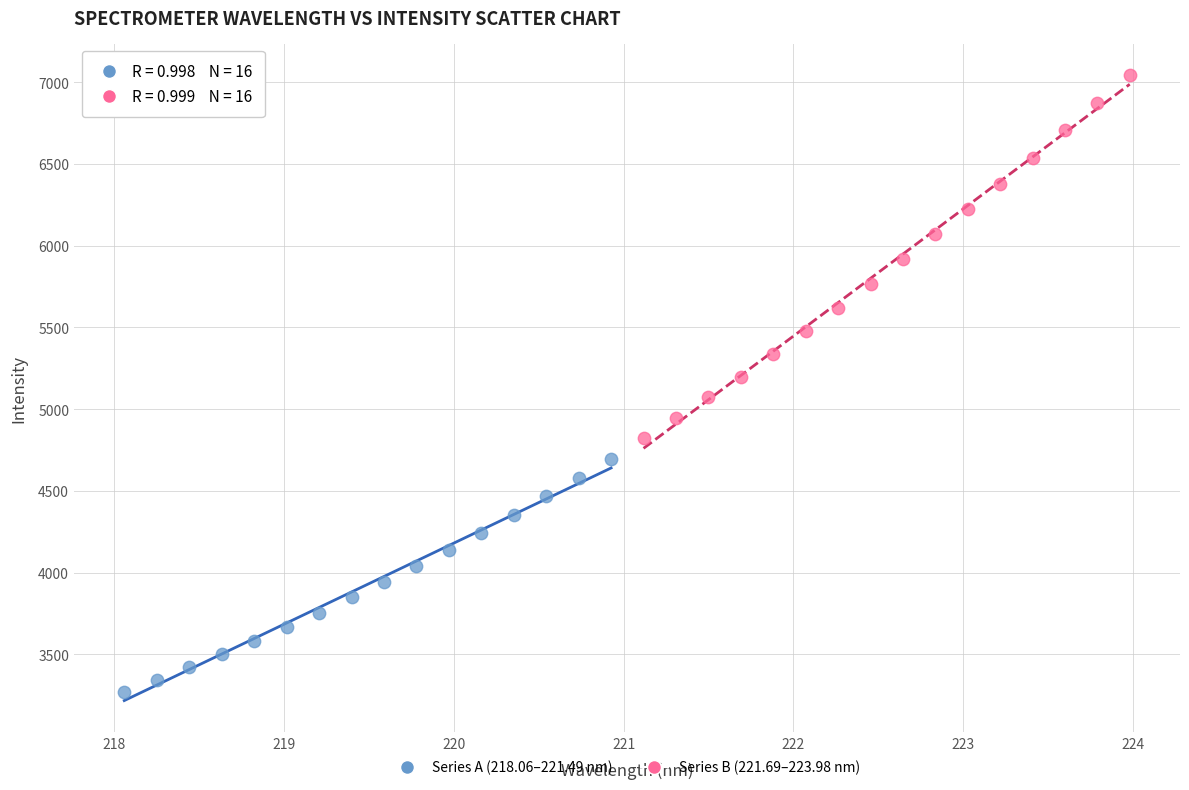

Which series has the largest Y range (max minus min)?

Series B (221.69–223.98 nm)